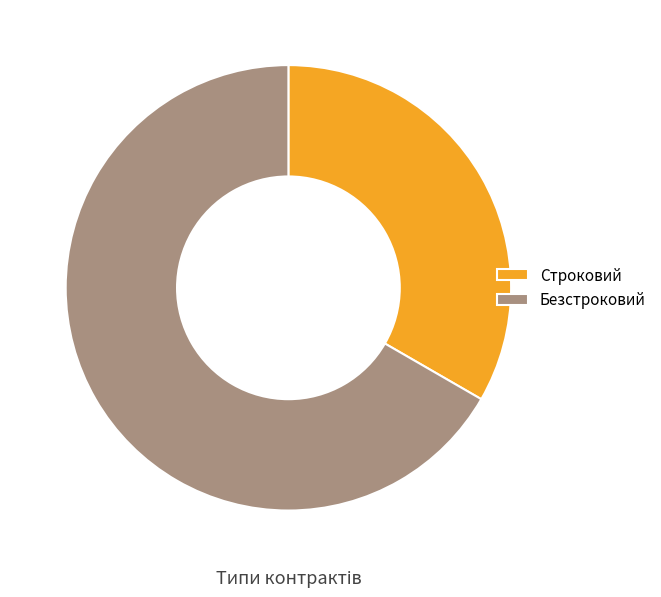

The Строковий slice represents 39% of the pie. True or false?

False